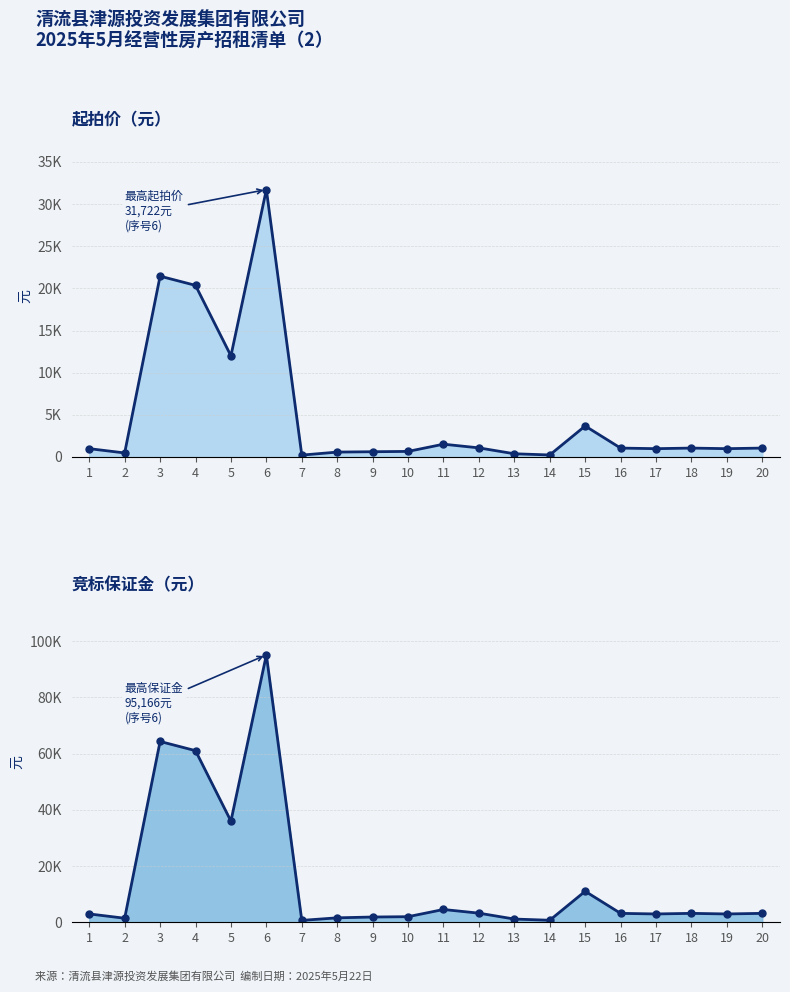

List the series in order of their peak value, lowest first.

起拍价（元）, 竞标保证金（元）